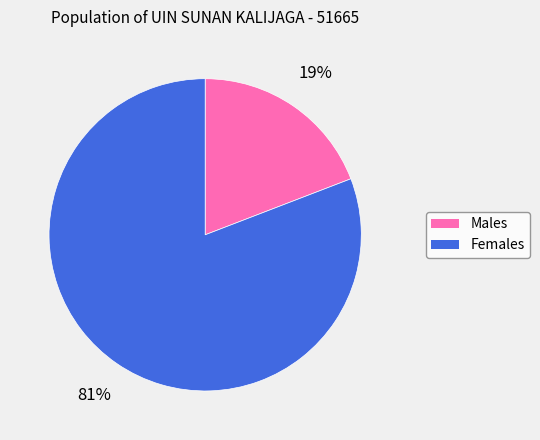

To the nearest percent, what is the difference between the largest and smallest slice percentages?

62%